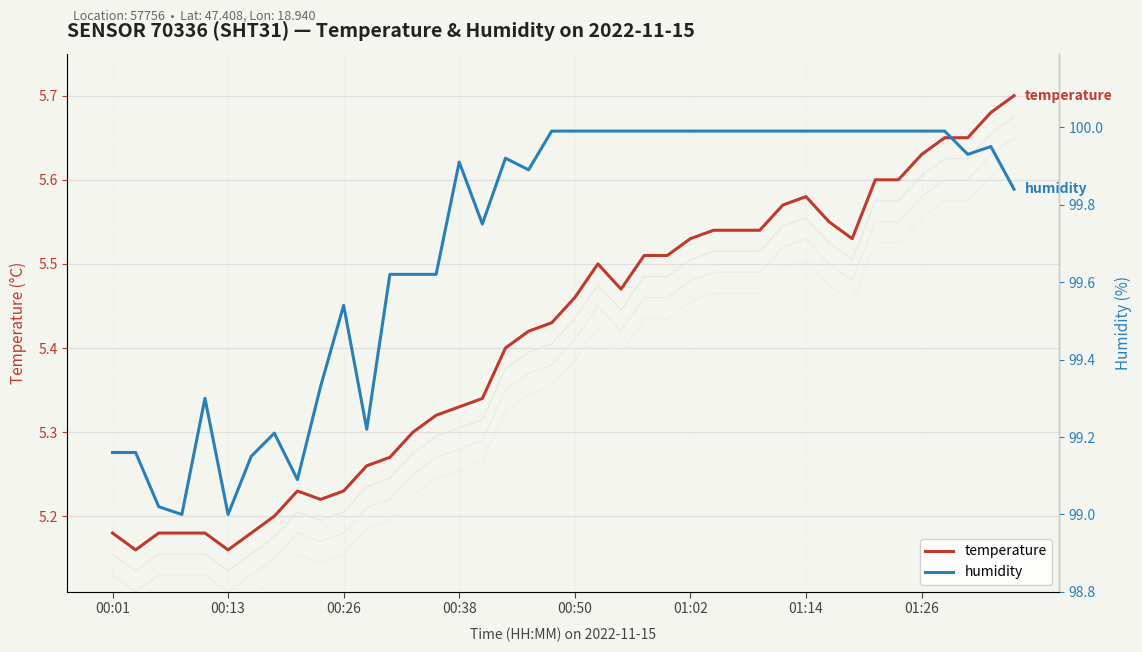

What is the sum of the humidity values at 18 and 8?

199.0